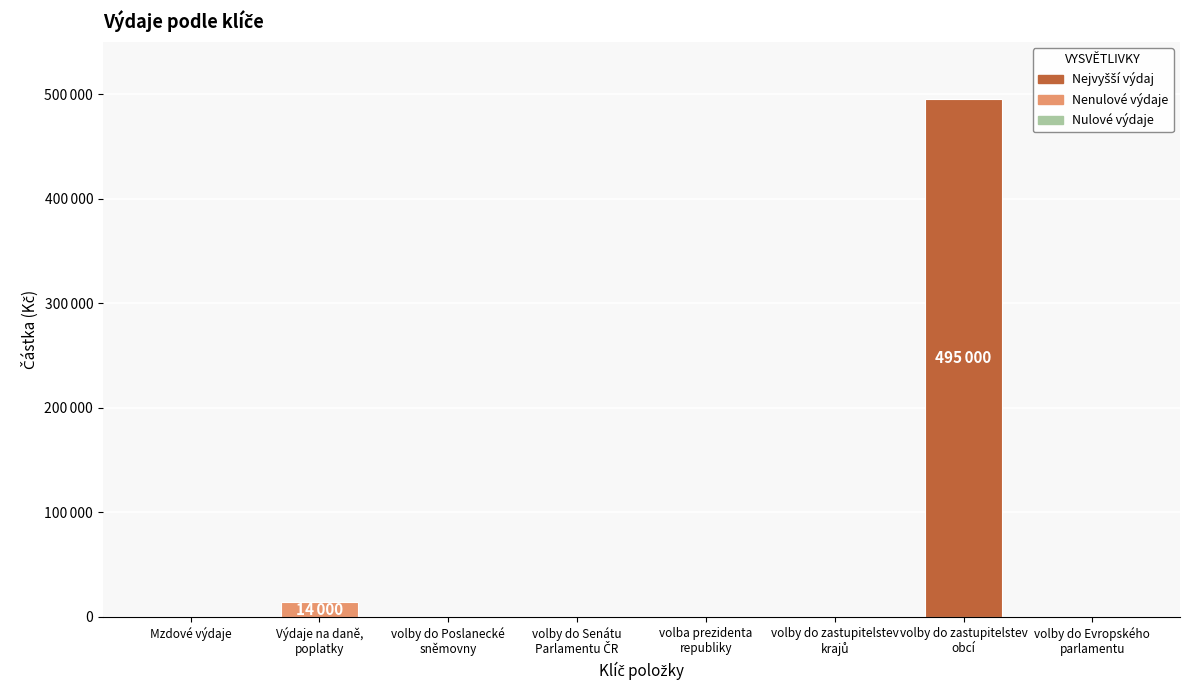

Are the bars horizontal?

No